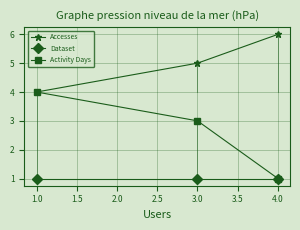

Where does the Activity Days series first go above 3?

1.0